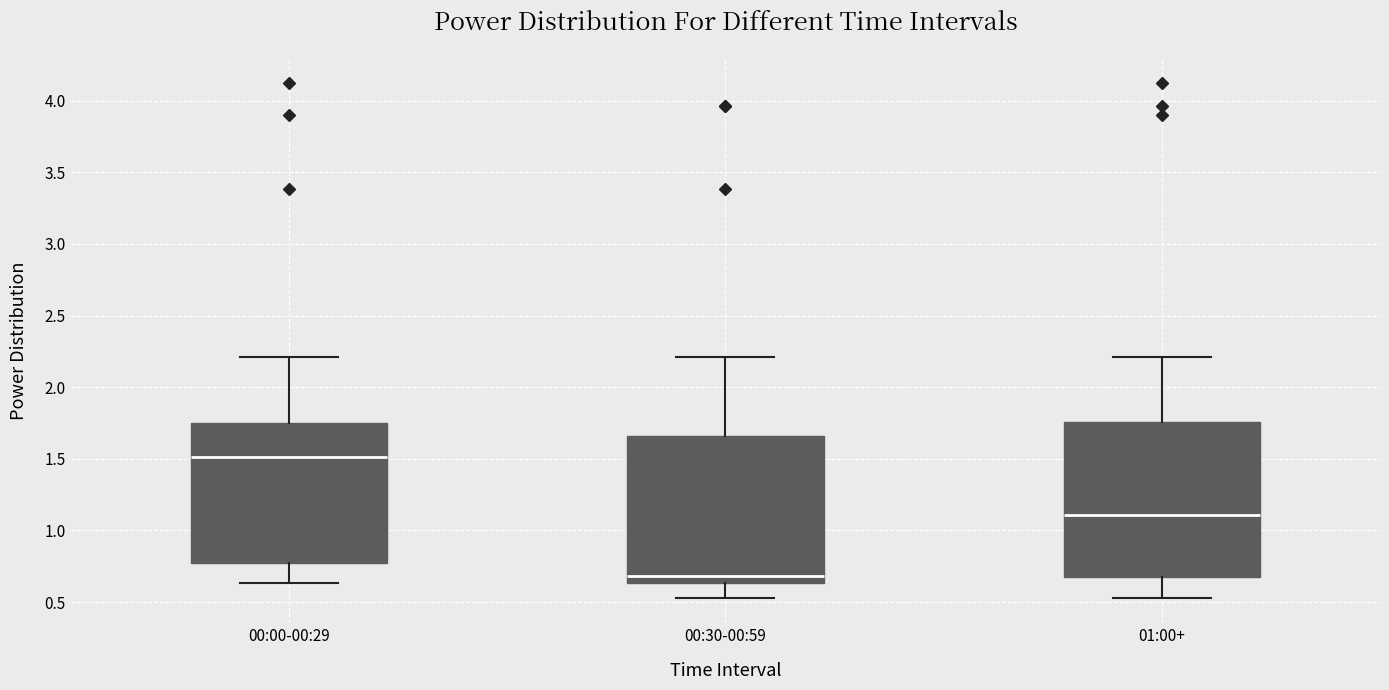

Where is the upper edge of the box for 00:00-00:29 on the y-axis? The values are not printed on the chart, so give them approximately, as read against the axis.

1.75